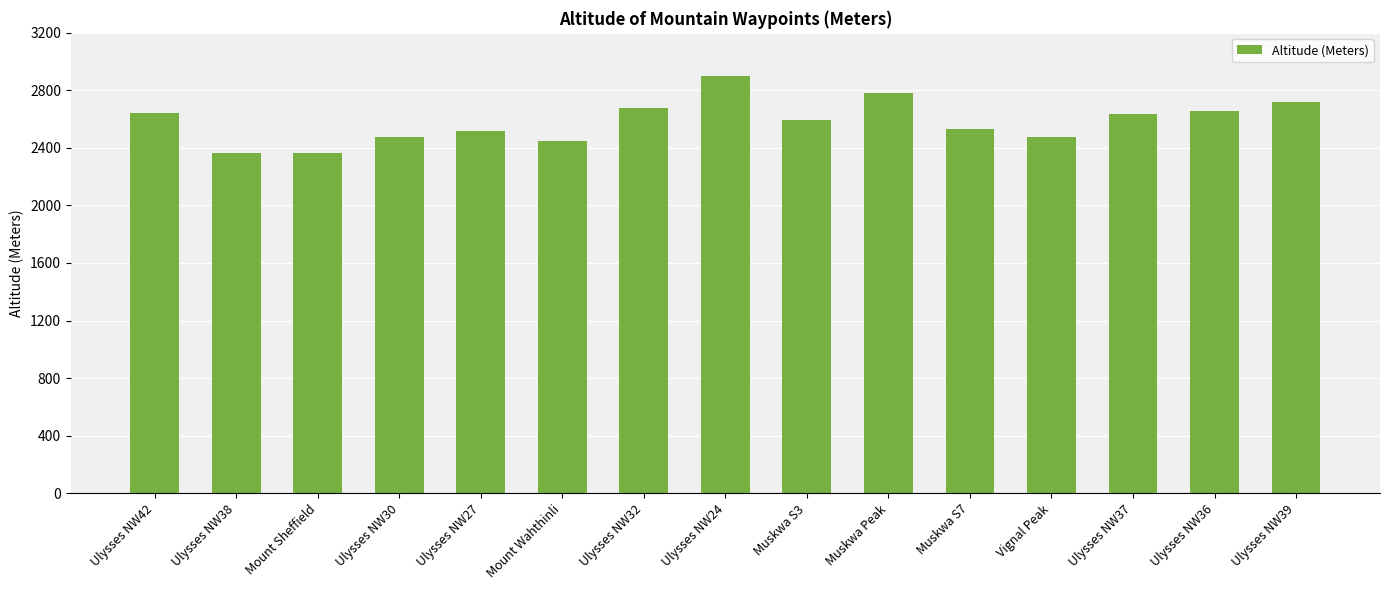

How many series are shown in this chart?

1